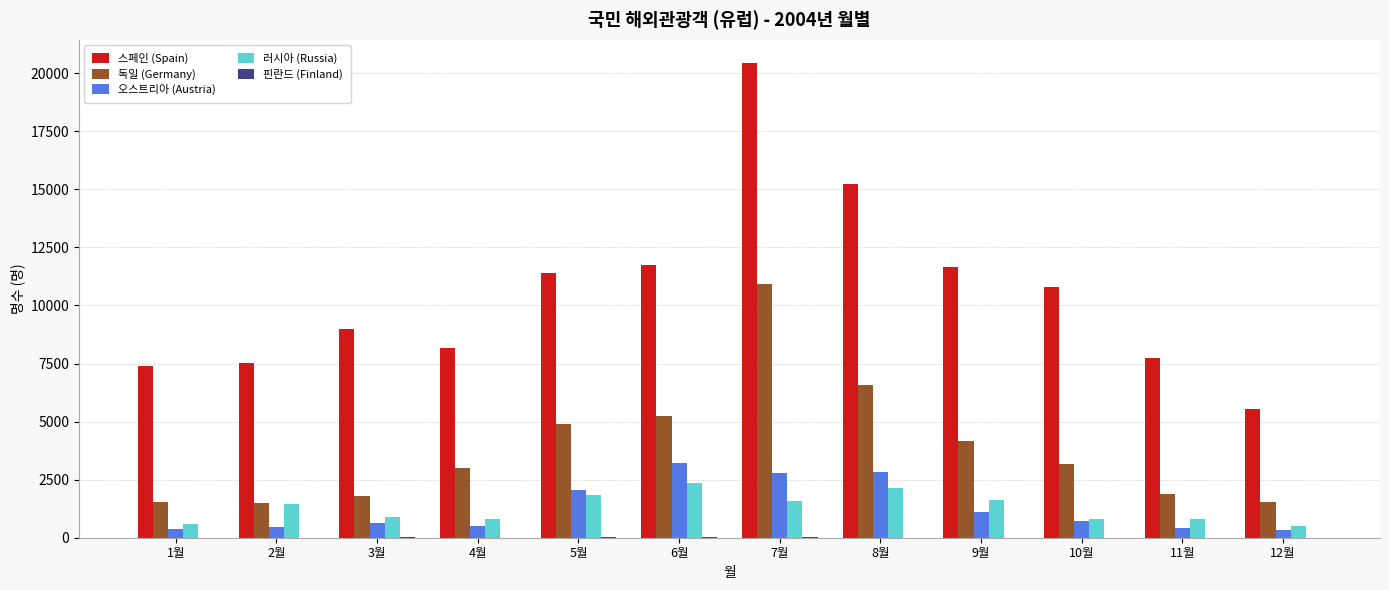

At which label does 스페인 (Spain) reach its peak?

7월